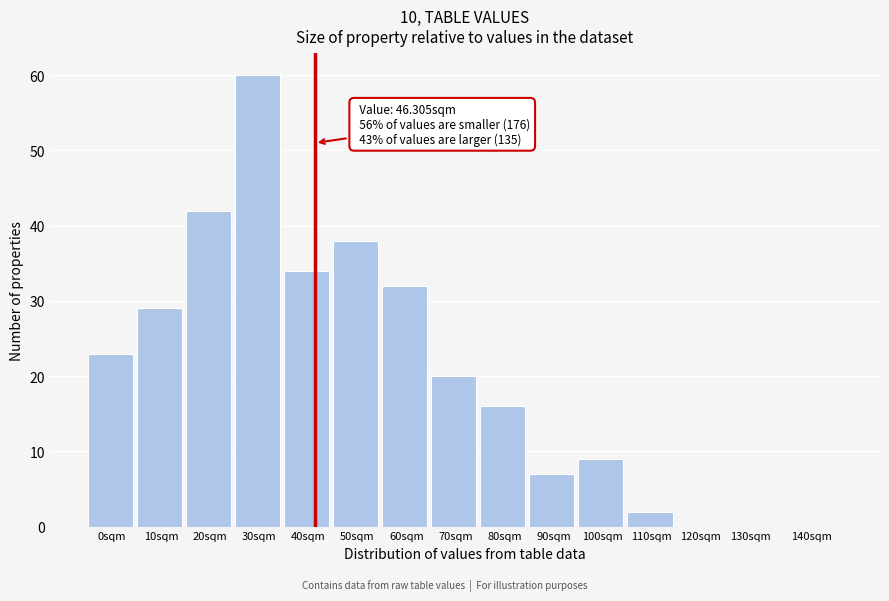

Reading left to right, transcribe all the data shown in this chart.

0sqm=23	10sqm=29	20sqm=42	30sqm=60	40sqm=34	50sqm=38	60sqm=32	70sqm=20	80sqm=16	90sqm=7	100sqm=9	110sqm=2	120sqm=0	130sqm=0	140sqm=0